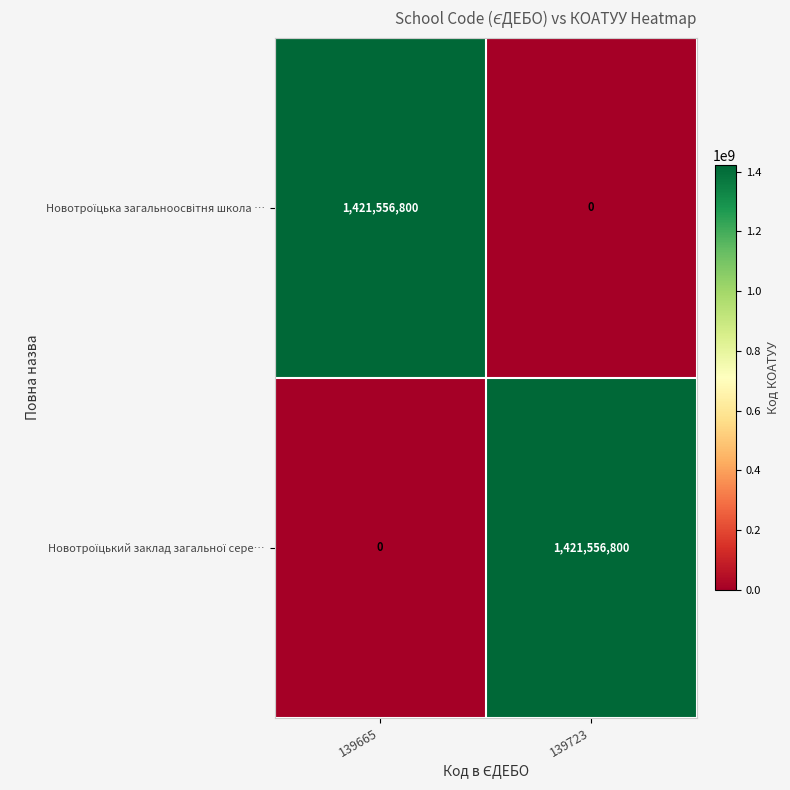

What is the total value across all series at 139665?

1421556800